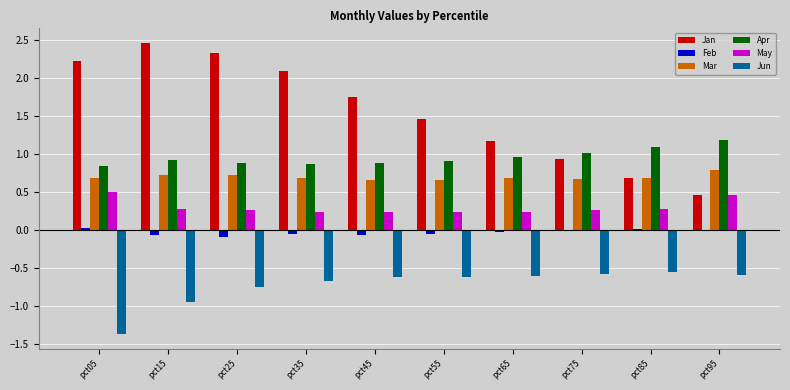

What is the sum of all May values?

3.0